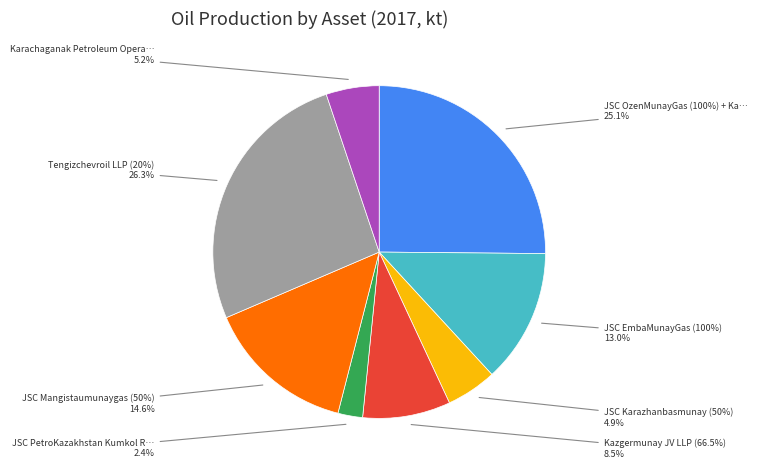

To the nearest percent, what is the average slice percentage?

12%